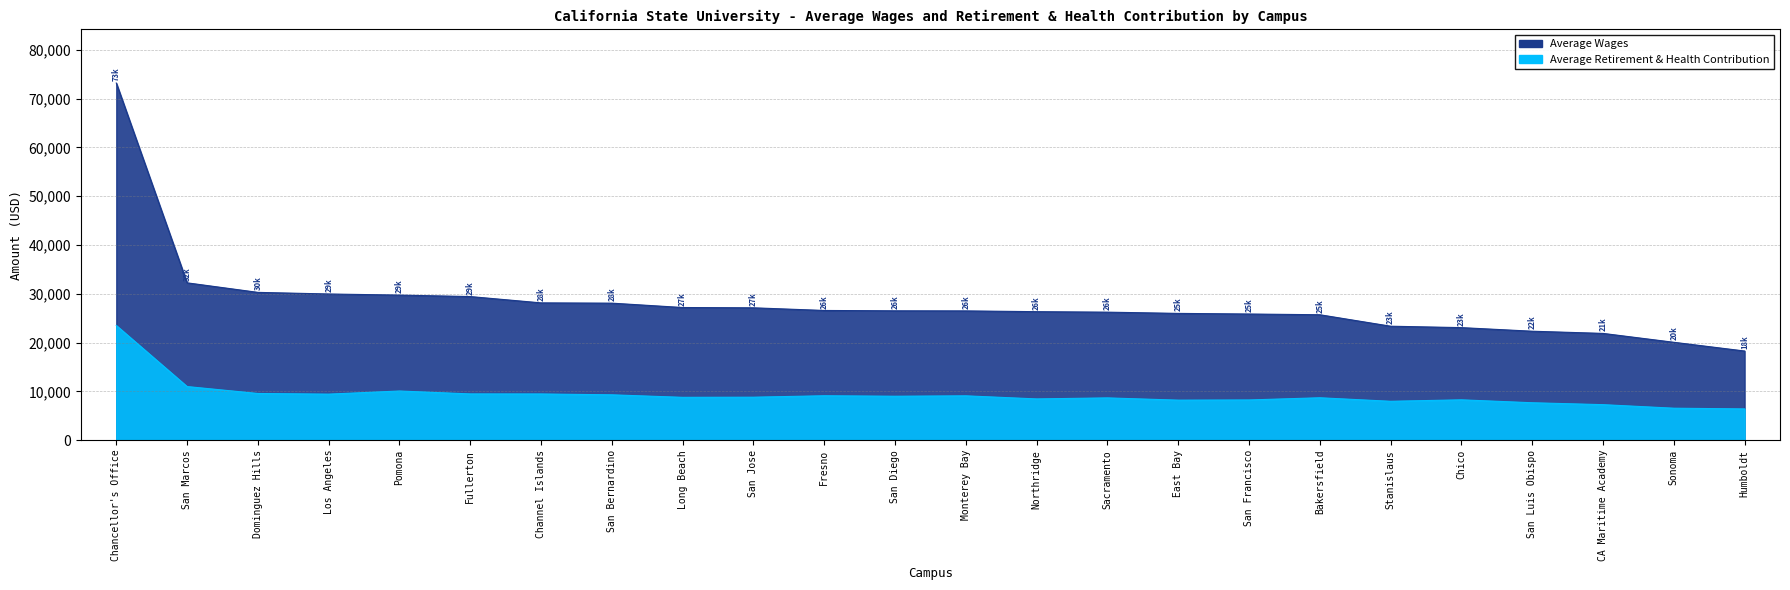

What is the label of the 17th point from the left?

San Francisco